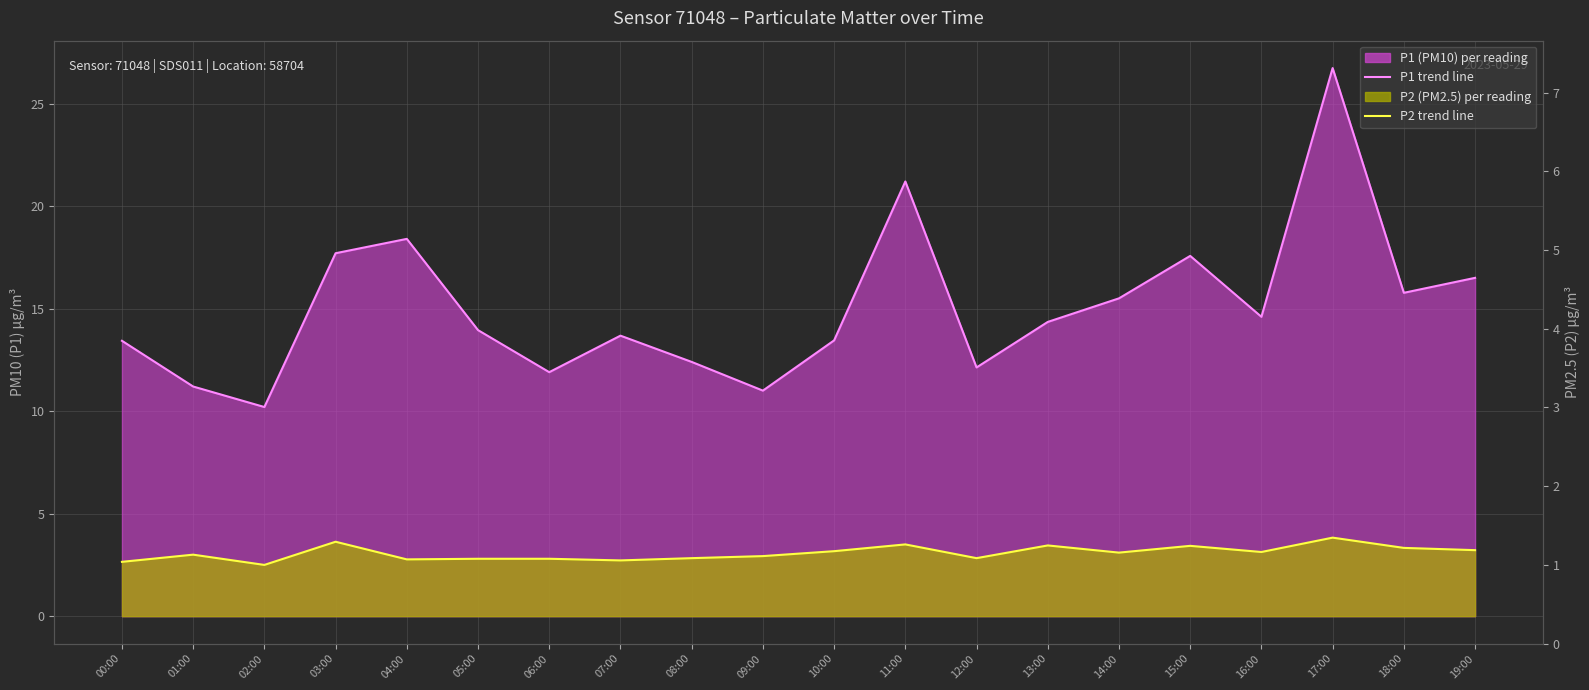

The P1 trend line series shows 37.8 at 17:00. True or false?

False